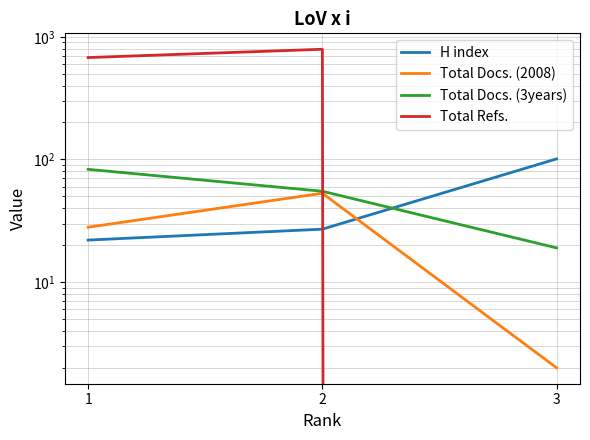

List the series in order of their peak value, lowest first.

Total Docs. (2008), Total Docs. (3years), H index, Total Refs.